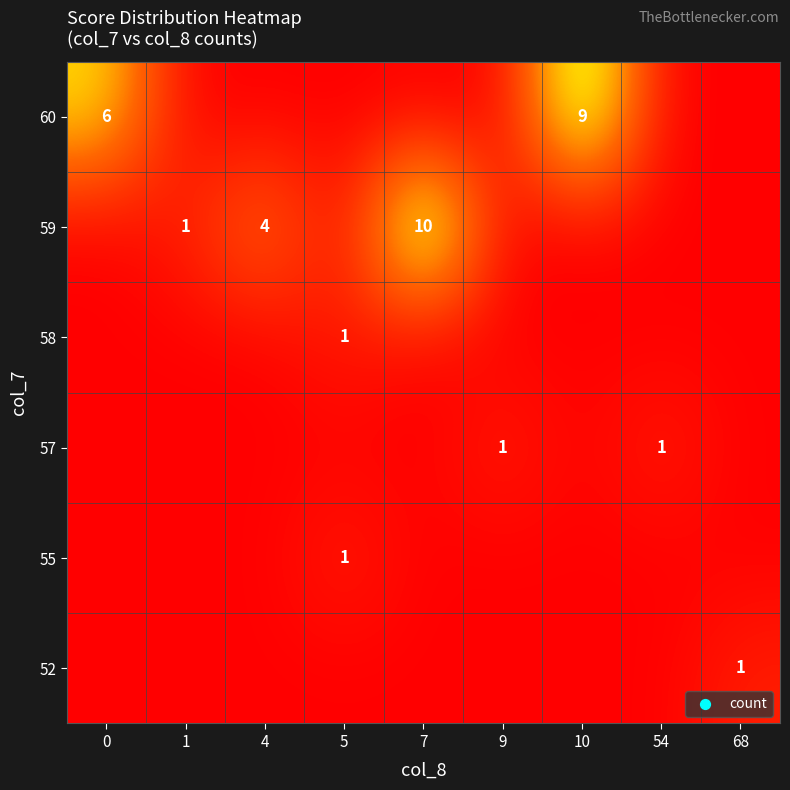

The 57 series shows 1 at 54. True or false?

True